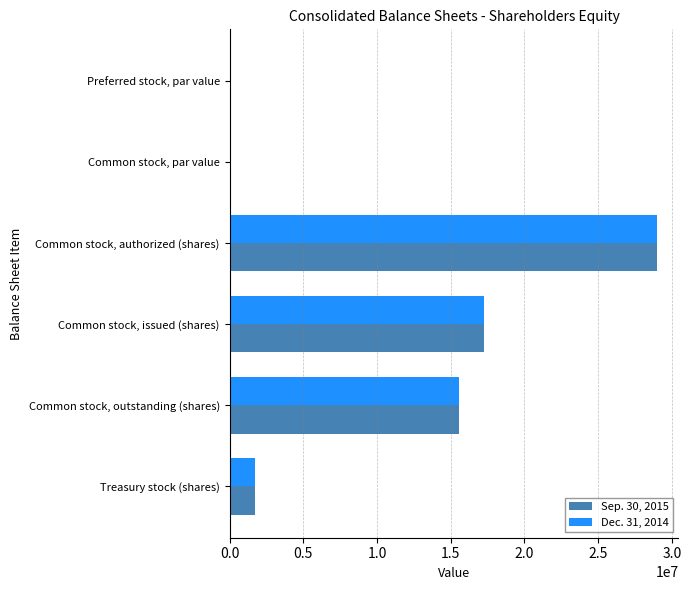

What is the sum of all Sep. 30, 2015 values?

63517494.0